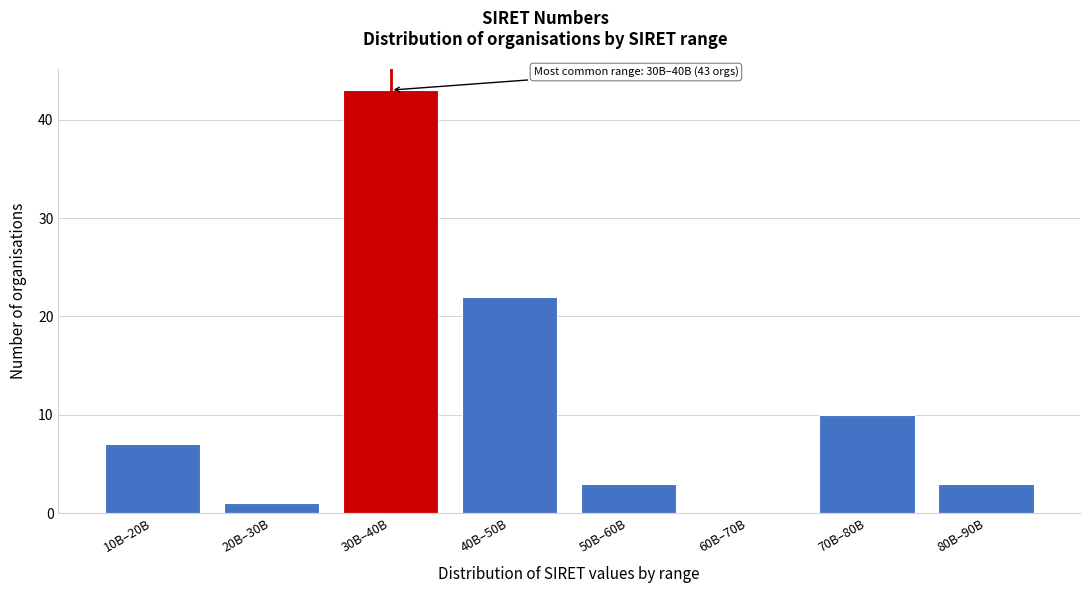

Reading left to right, extract all data points from this chart.

10B–20B=7	20B–30B=1	30B–40B=43	40B–50B=22	50B–60B=3	60B–70B=0	70B–80B=10	80B–90B=3